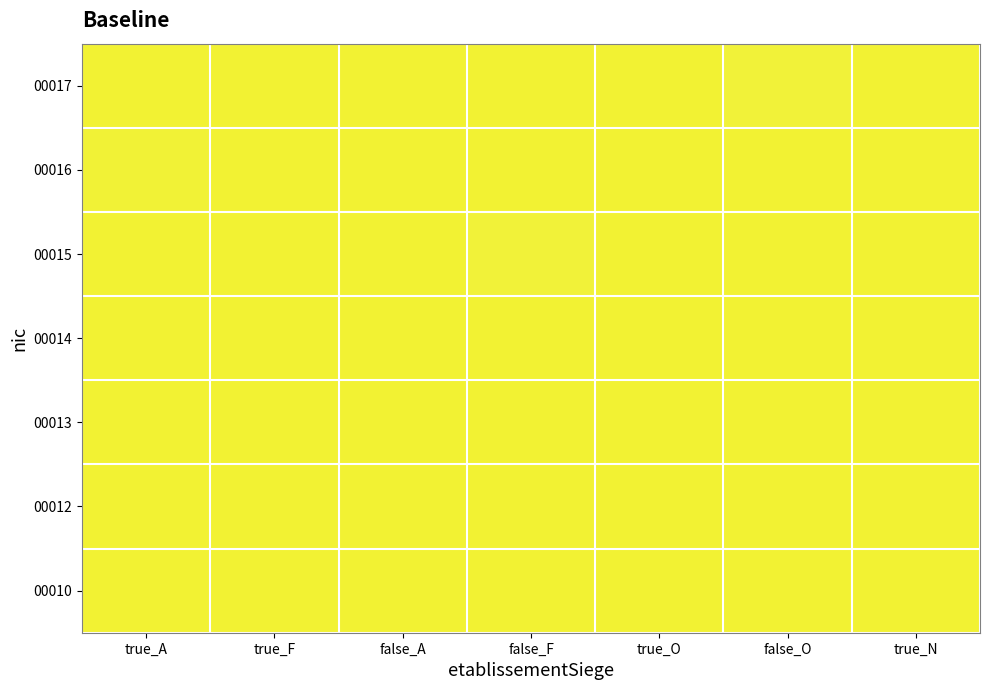

Reading left to right, extract all data points from this chart.

00017: true_A=0.0	true_F=0.0	false_A=0.0	false_F=0.0	true_O=0.0	false_O=0.0	true_N=0.0
00016: true_A=0.0	true_F=0.0	false_A=0.0	false_F=0.0	true_O=0.0	false_O=0.0	true_N=0.0
00015: true_A=0.0	true_F=0.0	false_A=0.0	false_F=0.0	true_O=0.0	false_O=0.0	true_N=0.0
00014: true_A=0.0	true_F=0.0	false_A=0.0	false_F=0.0	true_O=0.0	false_O=0.0	true_N=0.0
00013: true_A=0.0	true_F=0.0	false_A=0.0	false_F=0.0	true_O=0.0	false_O=0.0	true_N=0.0
00012: true_A=0.0	true_F=0.0	false_A=0.0	false_F=0.0	true_O=0.0	false_O=0.0	true_N=0.0
00010: true_A=0.0	true_F=0.0	false_A=0.0	false_F=0.0	true_O=0.0	false_O=0.0	true_N=0.0